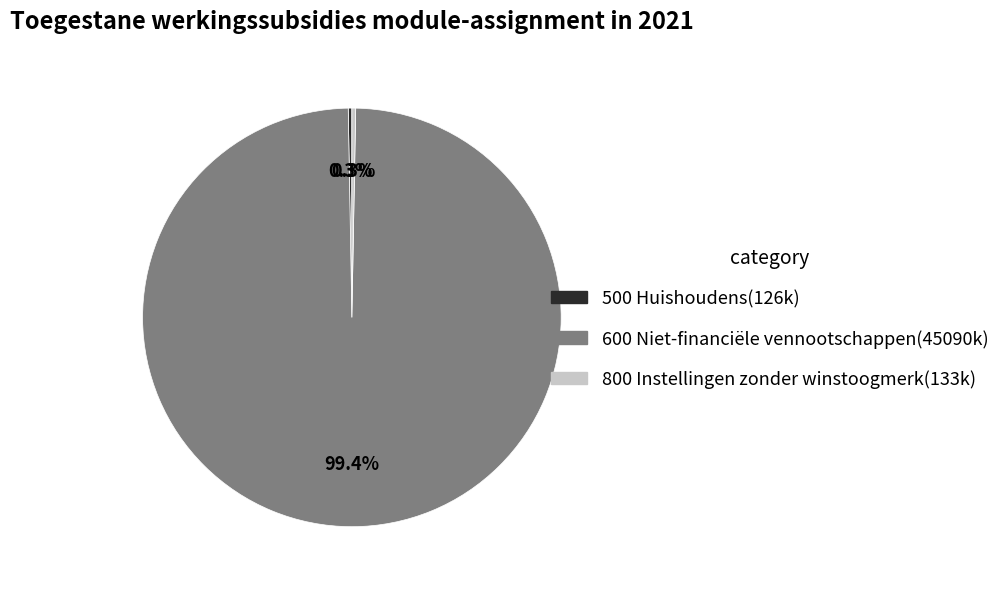

Which category has the biggest portion of the pie?

600 Niet-financiële vennootschappen